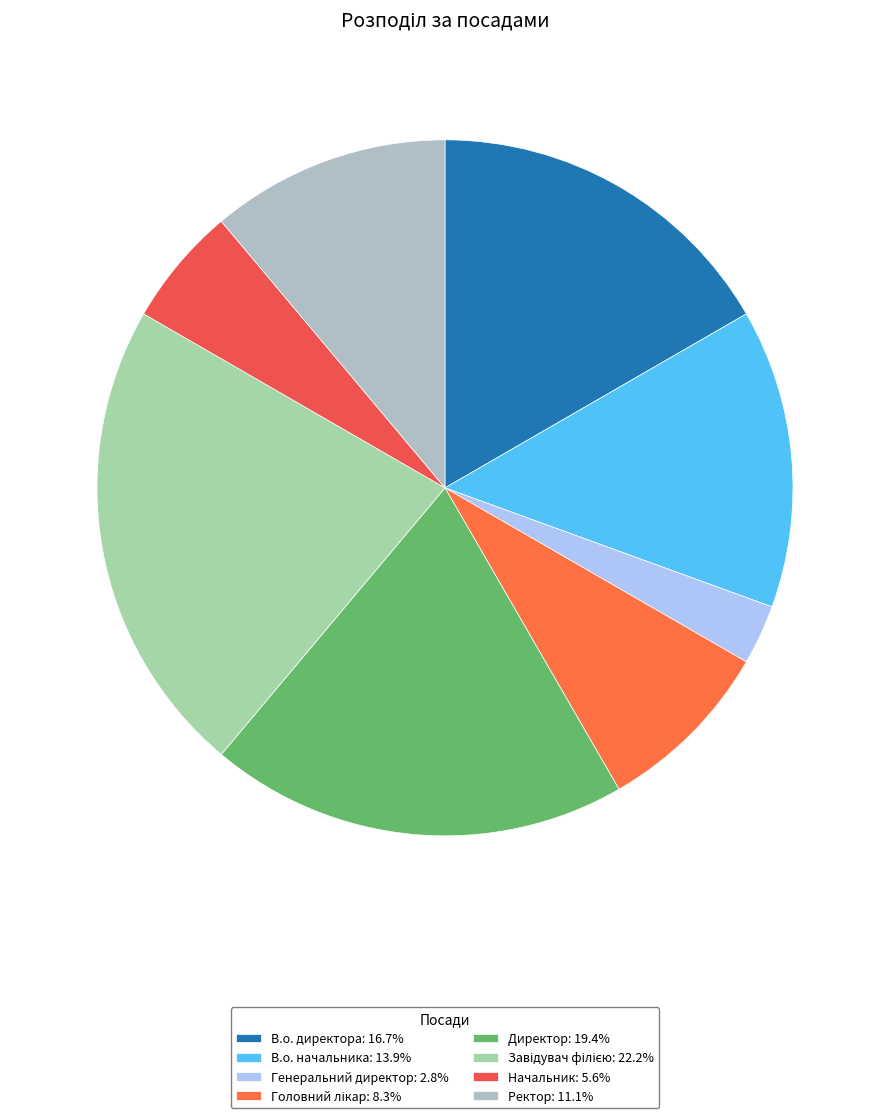

To the nearest percent, what is the difference between the largest and smallest slice percentages?

19%